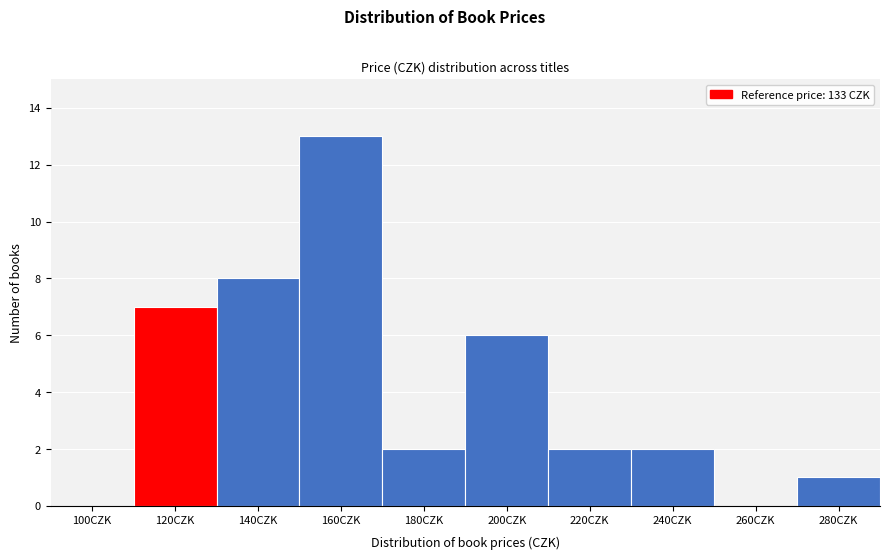

Reading left to right, extract all data points from this chart.

100CZK=0	120CZK=7	140CZK=8	160CZK=13	180CZK=2	200CZK=6	220CZK=2	240CZK=2	260CZK=0	280CZK=1